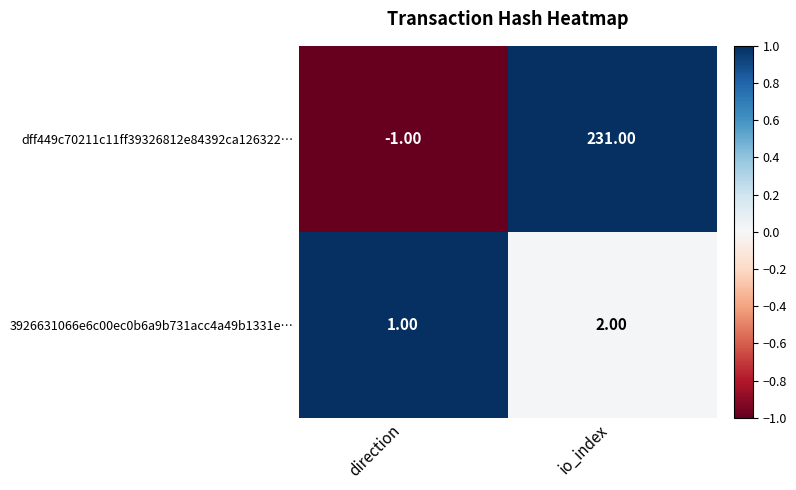

At io_index, list the series in order from smallest to largest.

3926631066e6c00ec0b6a9b731acc4a49b1331e…, dff449c70211c11ff39326812e84392ca126322…